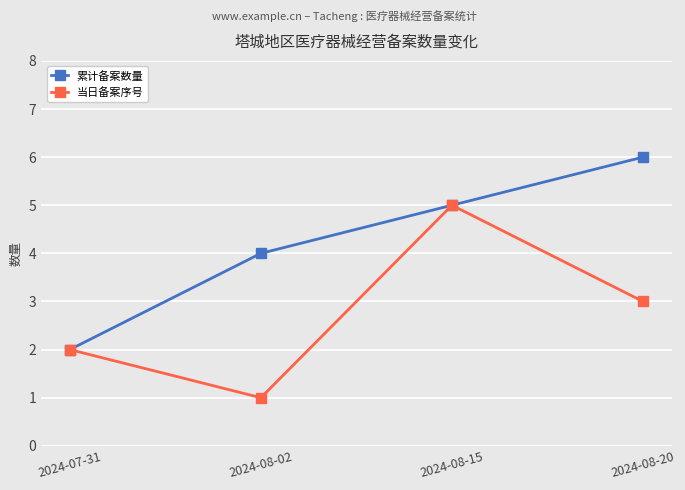

What is the total value across all series at 2024-08-15?

10